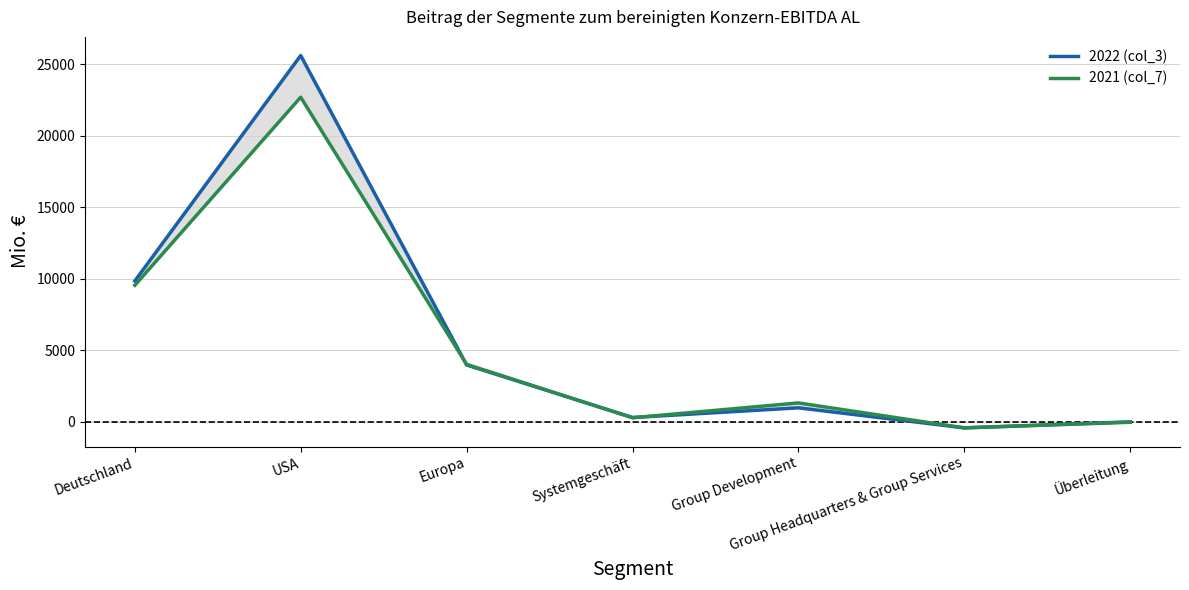

What is the difference between the maximum and second lowest values in the 2022 (col_3) series?

25631